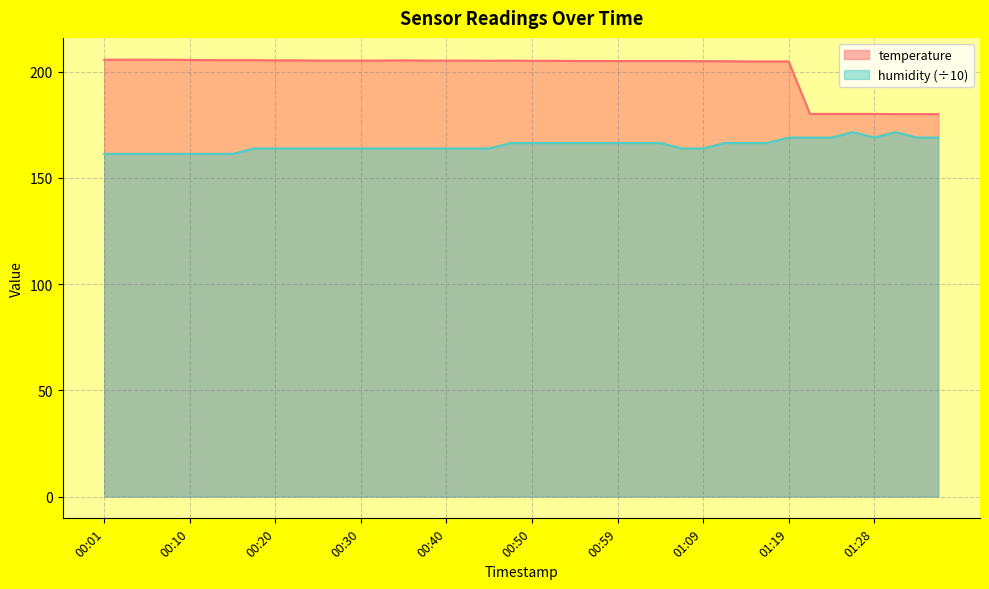

True or false: humidity has a value of 166.4 at 00:50.

True